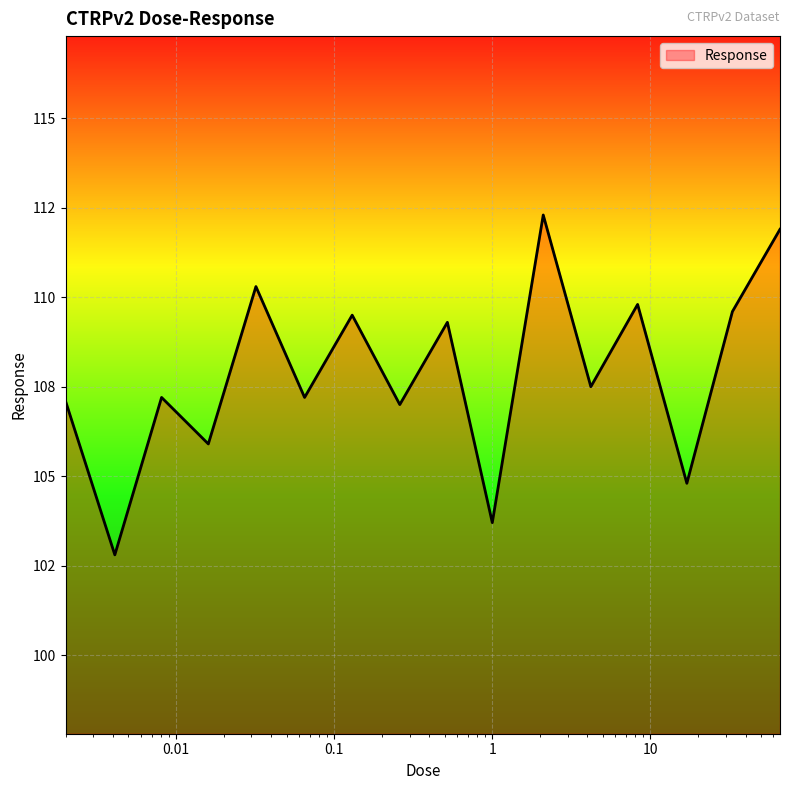

What is the label of the 14th point from the left?

17.0